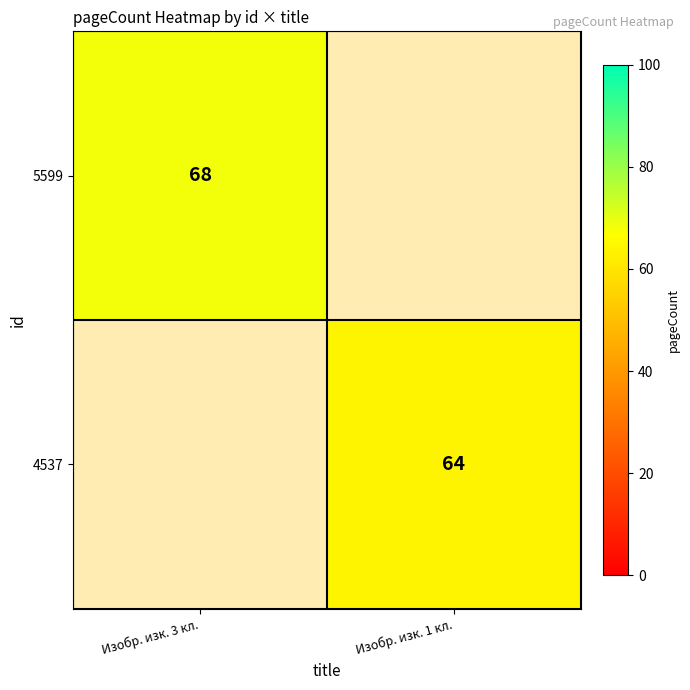

Rank the series at Изобр. изк. 3 кл. from highest to lowest value.

5599, 4537